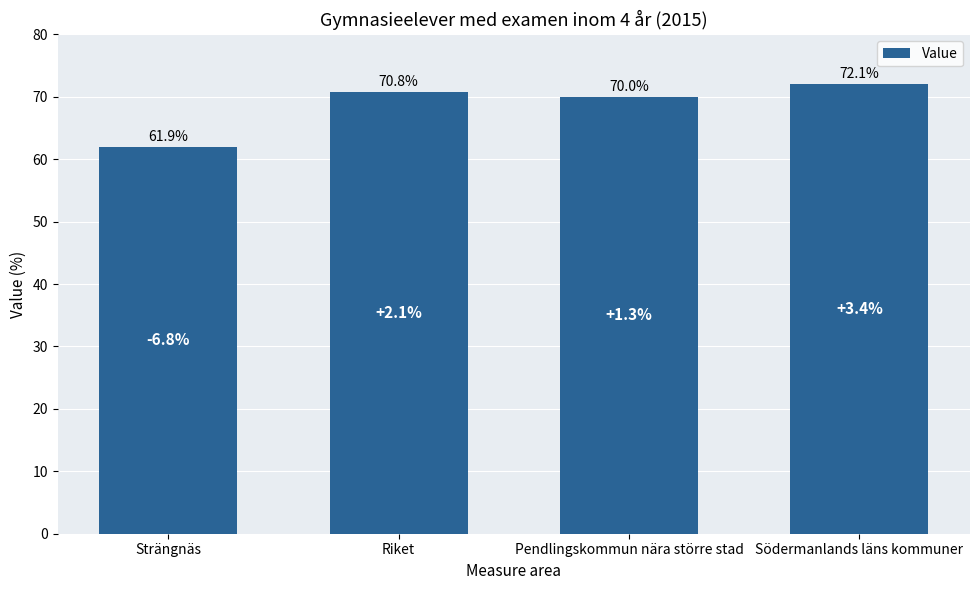

What is the greatest value displayed?

72.1